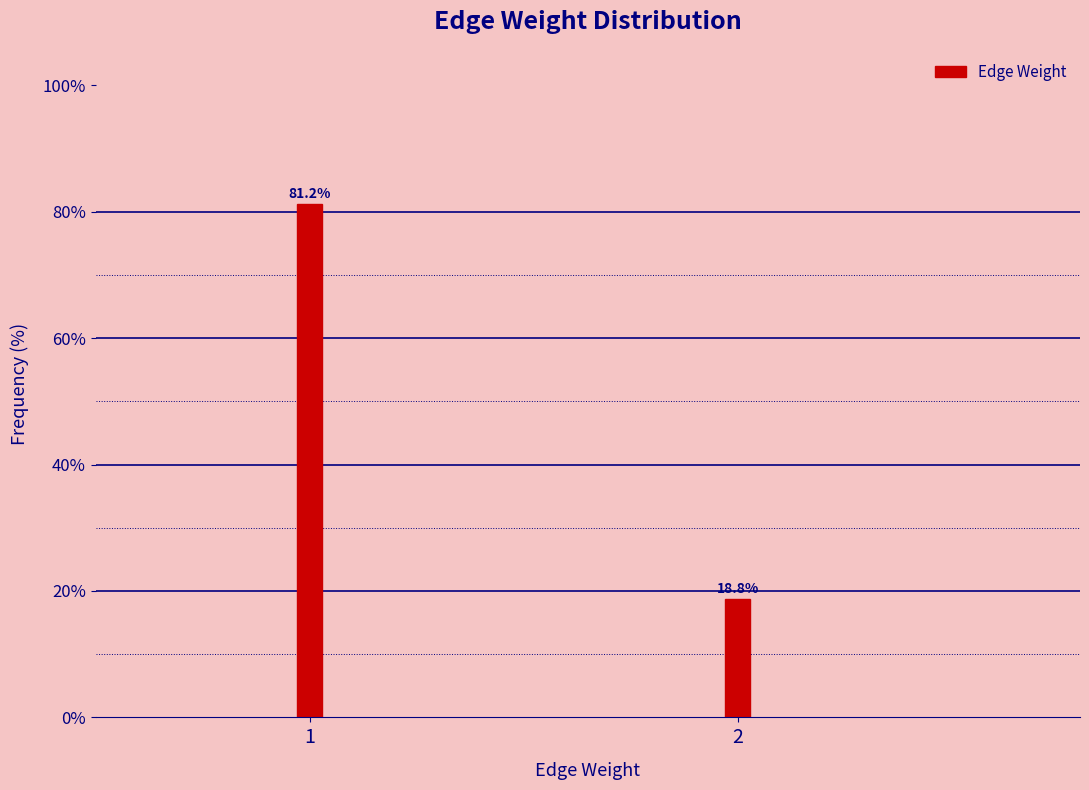

What is the value of the 2nd bar from the left?

18.8